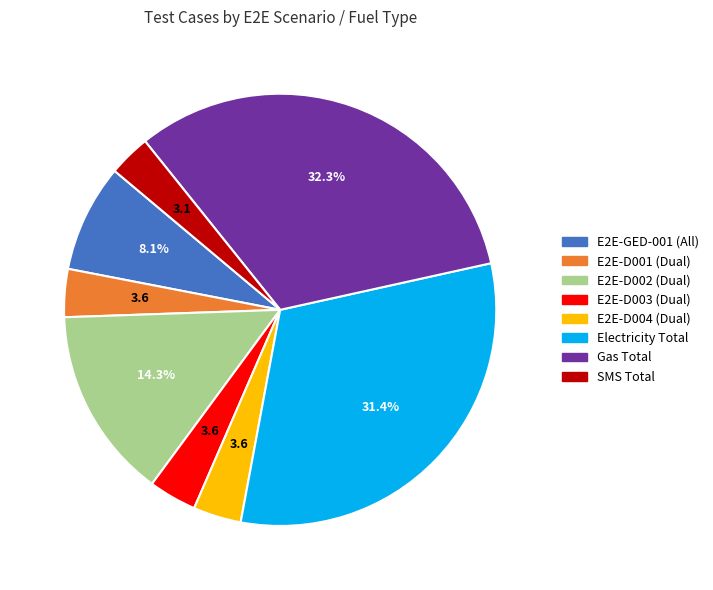

Is the sum of E2E-GED-001 (All) and Electricity Total greater than half?

No